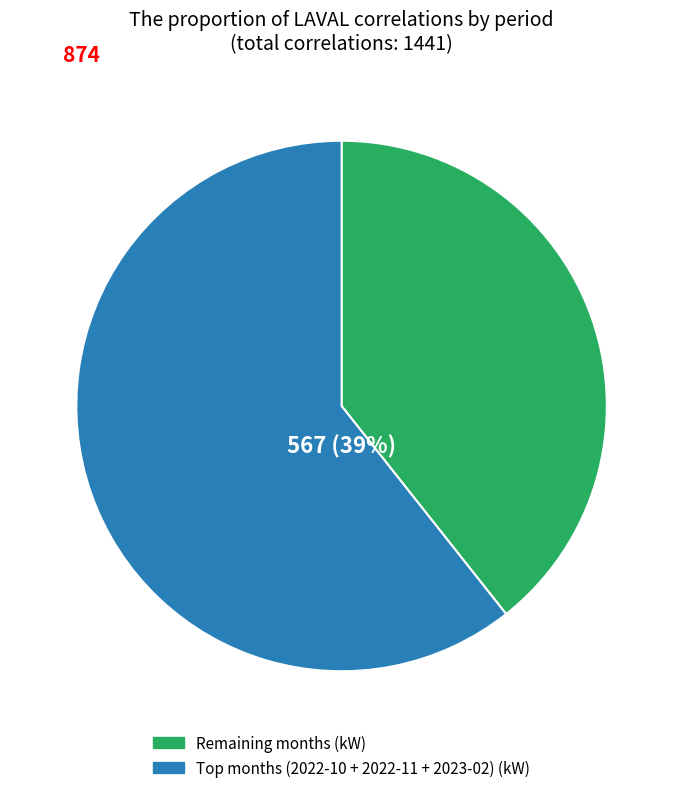

Is 2022-06 the majority of the pie?

No